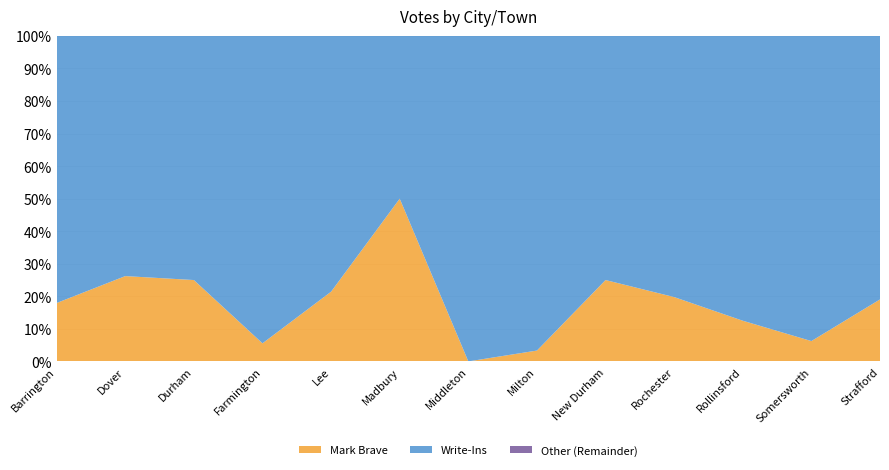

Reading left to right, list all the values displayed in this chart.

Mark Brave: Barrington=7	Dover=27	Durham=3	Farmington=1	Lee=3	Madbury=1	Middleton=0	Milton=1	New Durham=4	Rochester=17	Rollinsford=2	Somersworth=2	Strafford=4
Write-Ins: Barrington=32	Dover=76	Durham=9	Farmington=17	Lee=11	Madbury=1	Middleton=3	Milton=29	New Durham=12	Rochester=69	Rollinsford=14	Somersworth=30	Strafford=17
Total Votes Cast: Barrington=39	Dover=103	Durham=12	Farmington=18	Lee=14	Madbury=2	Middleton=3	Milton=30	New Durham=16	Rochester=86	Rollinsford=16	Somersworth=32	Strafford=21